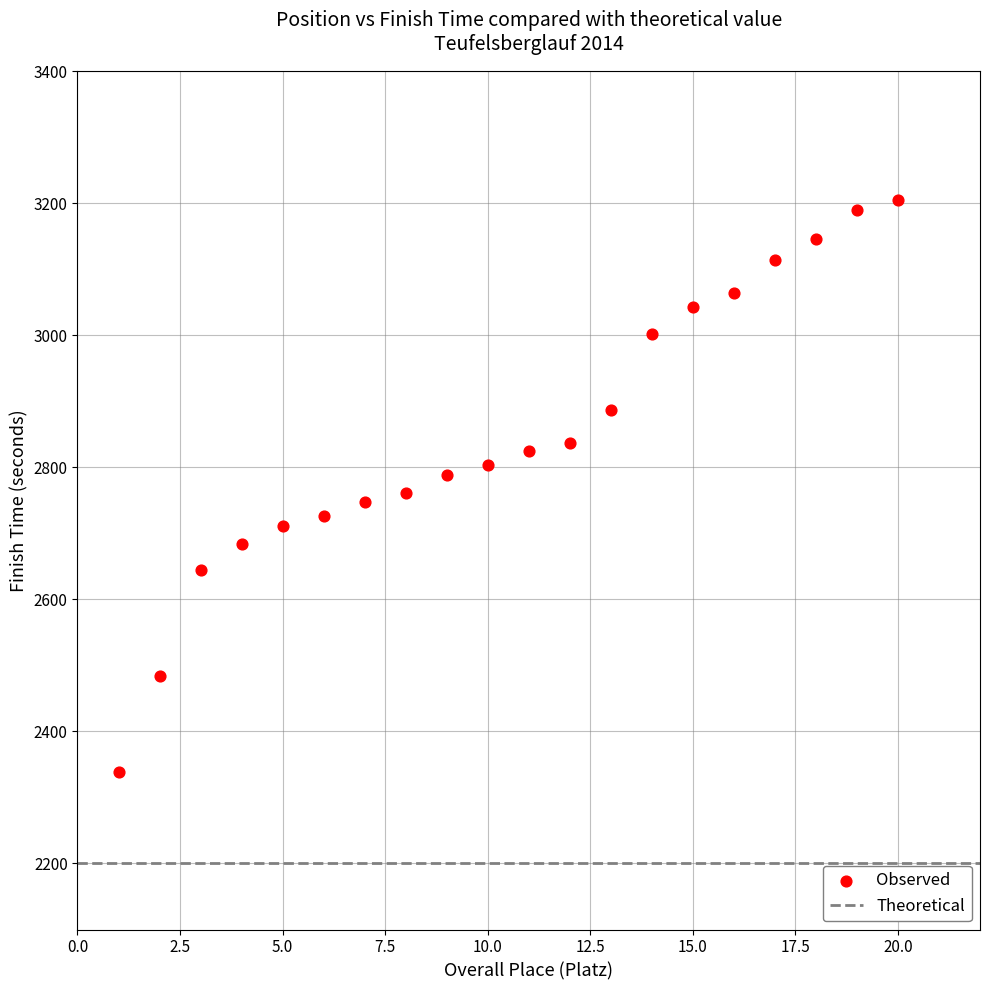

What is the range of Y values (max minus min)?

866